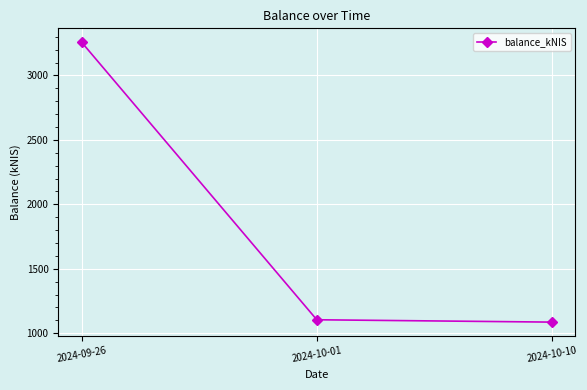

What is the label of the 2nd point from the right?

2024-10-01